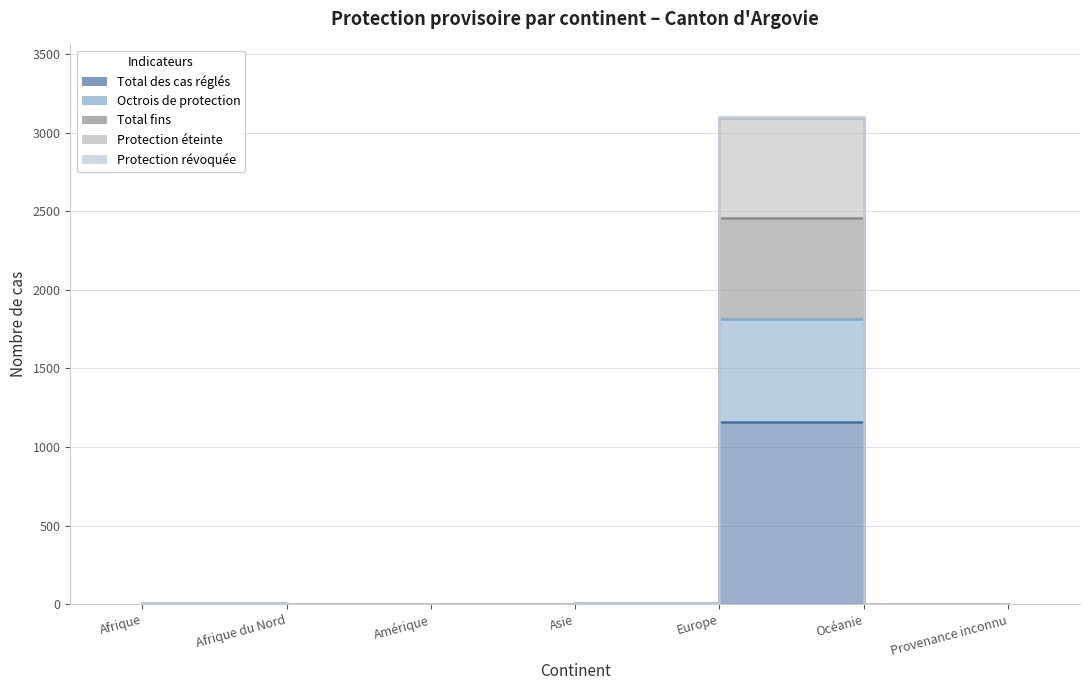

Reading left to right, transcribe all the data shown in this chart.

Total des cas réglés: 3	3	0	3	1158	0	0
Octrois de protection: 3	3	0	5	1817	0	0
Total fins: 5	4	0	7	3097	0	0
Protection éteinte: 5	4	0	7	3091	0	0
Protection révoquée: 4	4	0	6	2457	0	0